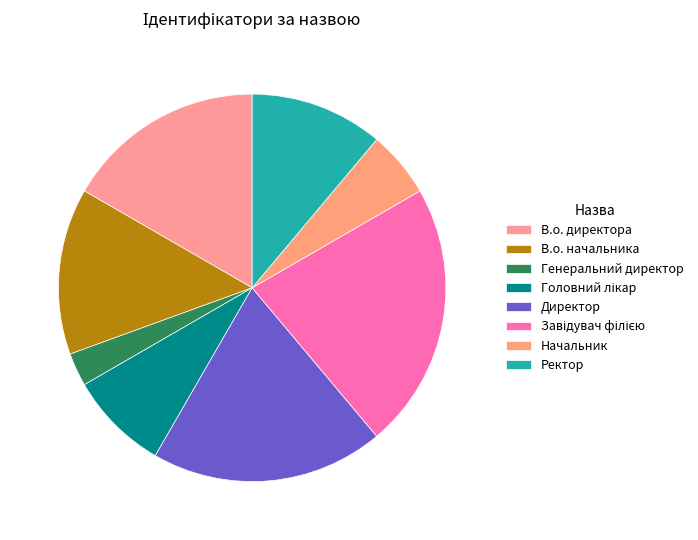

Rank the categories by value from lowest to highest.

Генеральний директор, Начальник, Головний лікар, Ректор, В.о. начальника, В.о. директора, Директор, Завідувач філією